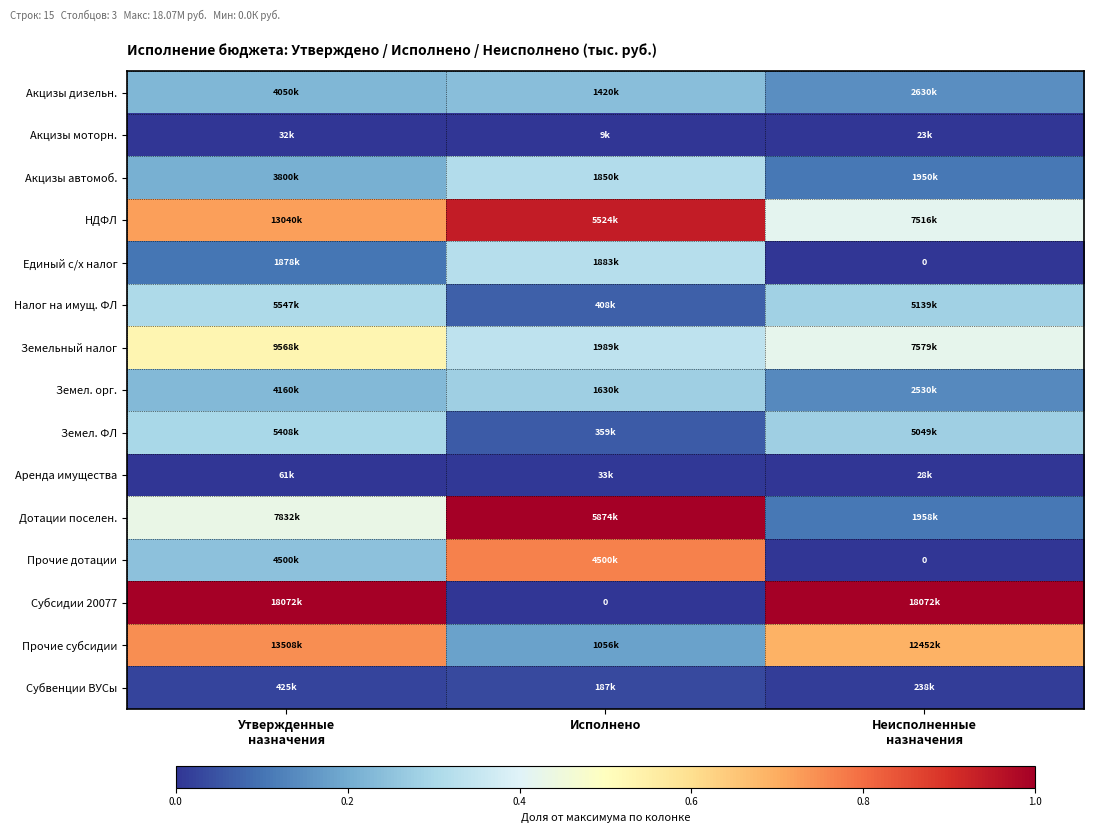

Which series changed the most between Утвержденные назначения and Неисполненные назначения?

Дотации поселен.